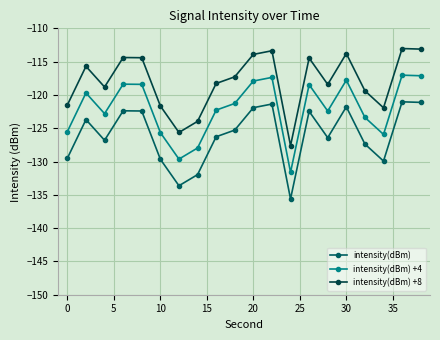

Is this an area chart (filled region under the line)?

No